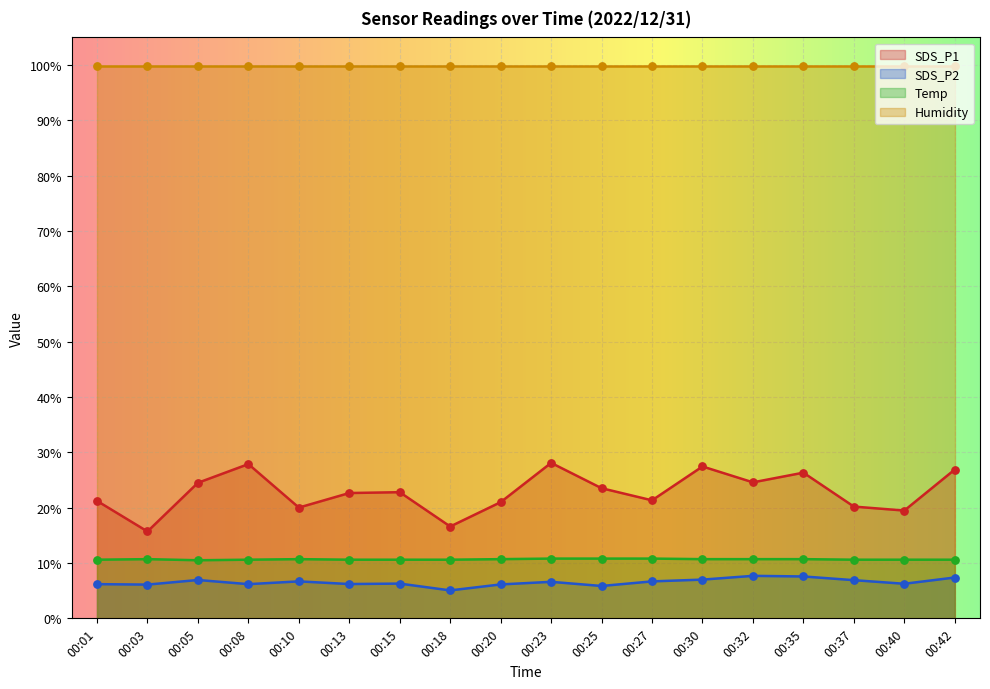

At which category is the sum across all series the highest?

00:23